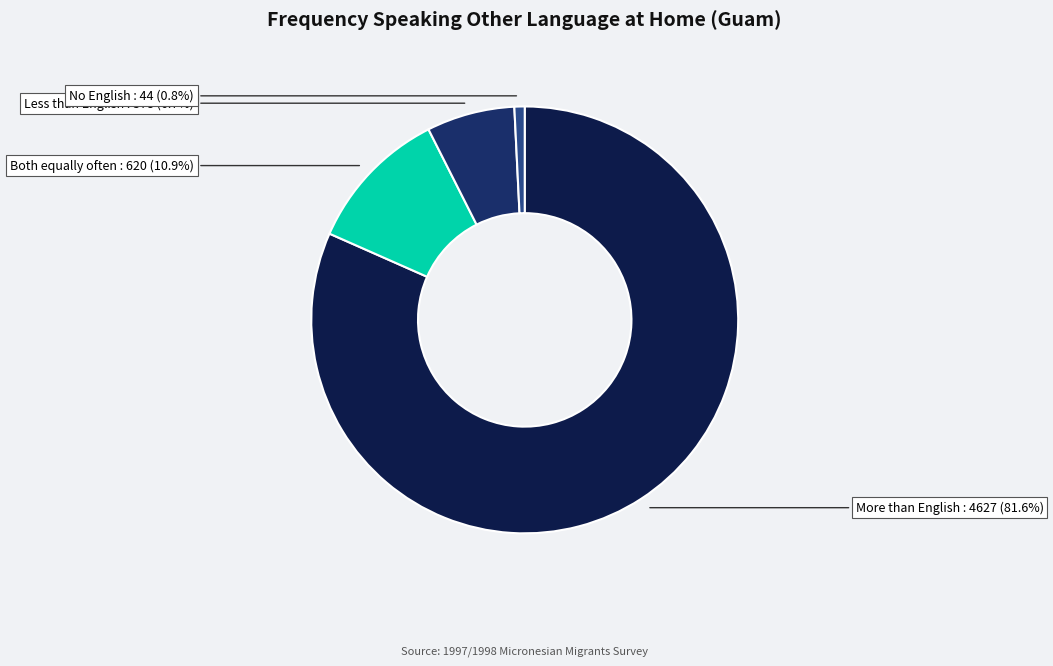

Which slice is the smallest?

No English